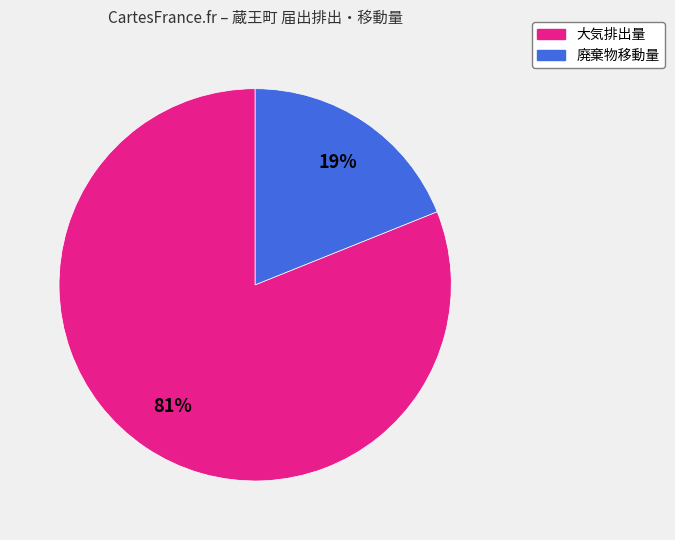

Rank the categories by value from highest to lowest.

大気排出量, 廃棄物移動量